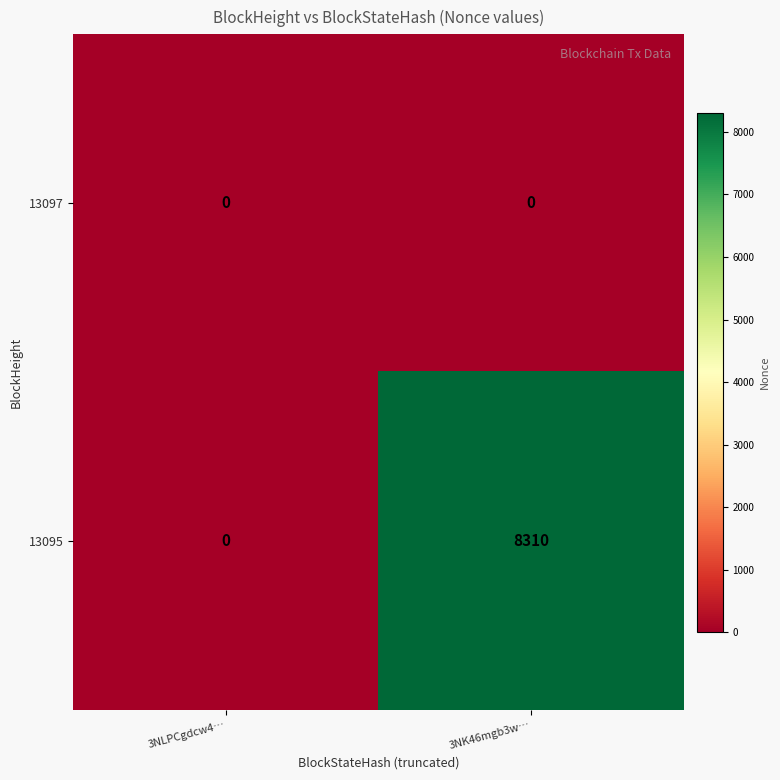

Reading left to right, what are all the values shown in this chart?

13097: 0	0
13095: 0	8310